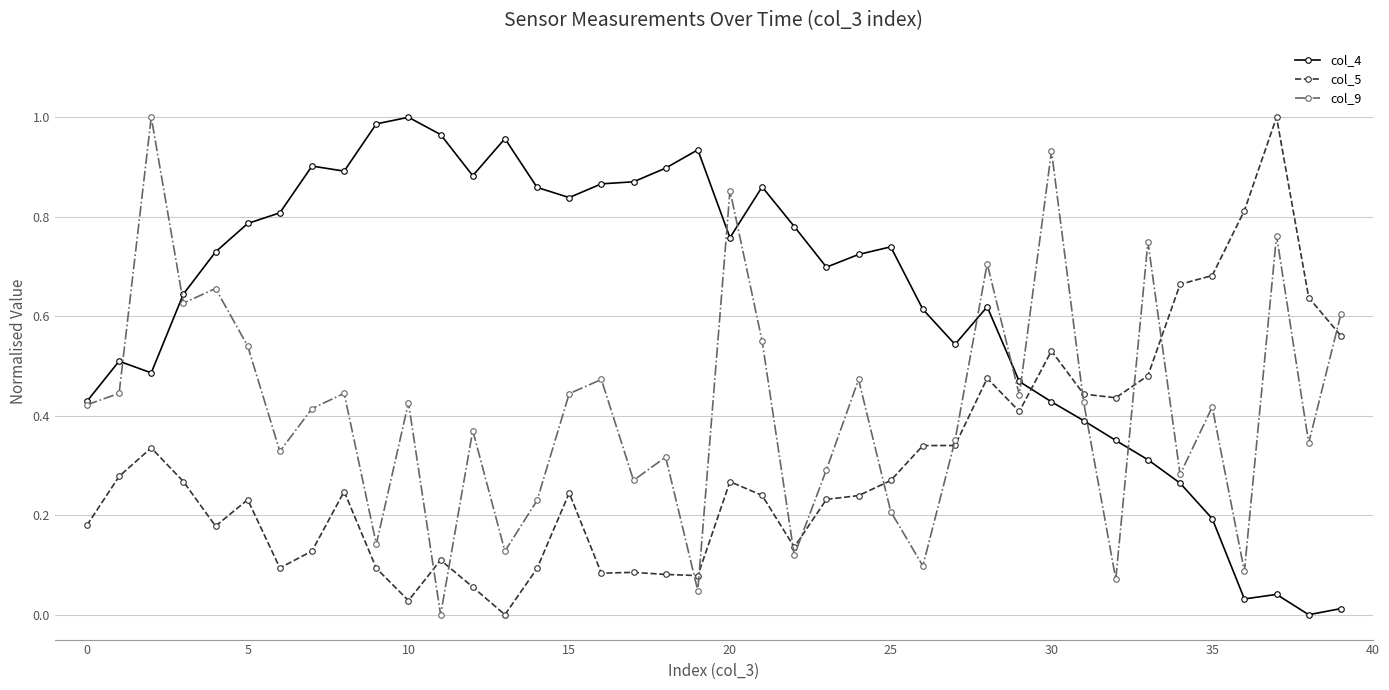

How many interior local peaks does the col_9 series have?

14